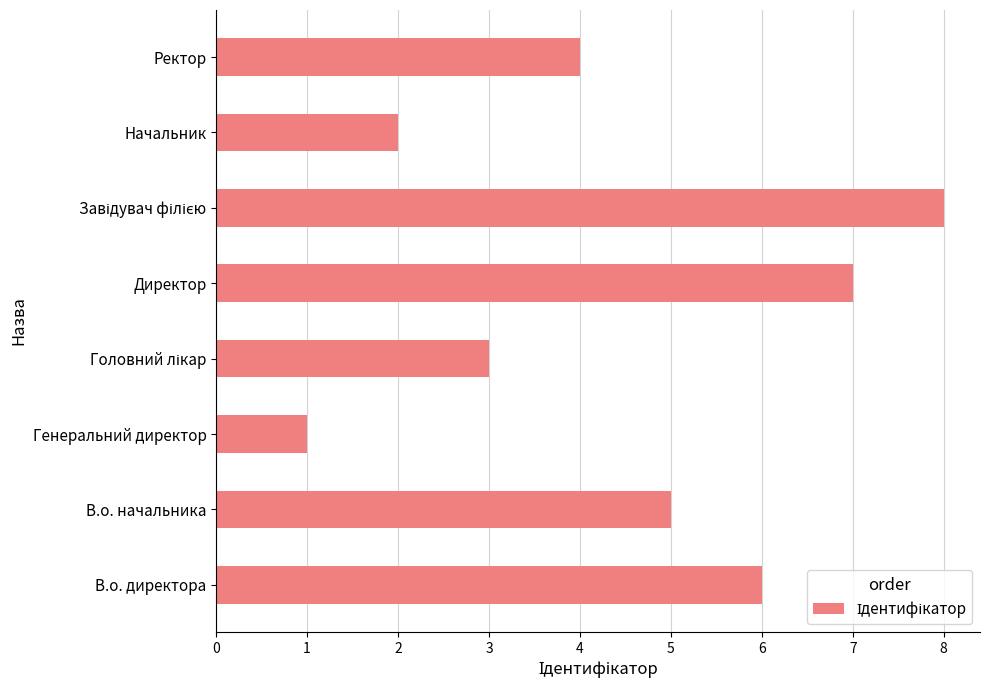

What is the change in value from Директор to Ректор?

-3